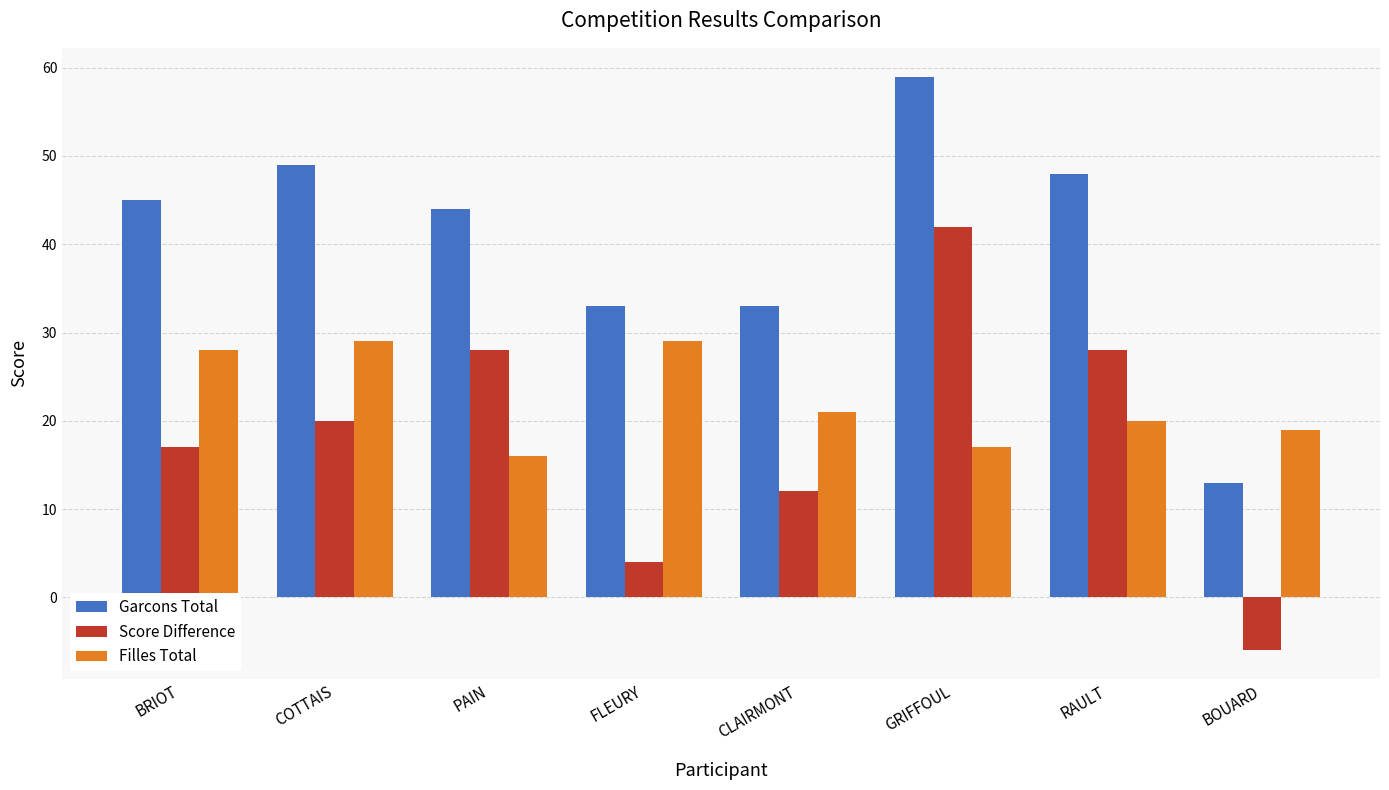

Which series changed the most between BRIOT and COTTAIS?

Garcons Total